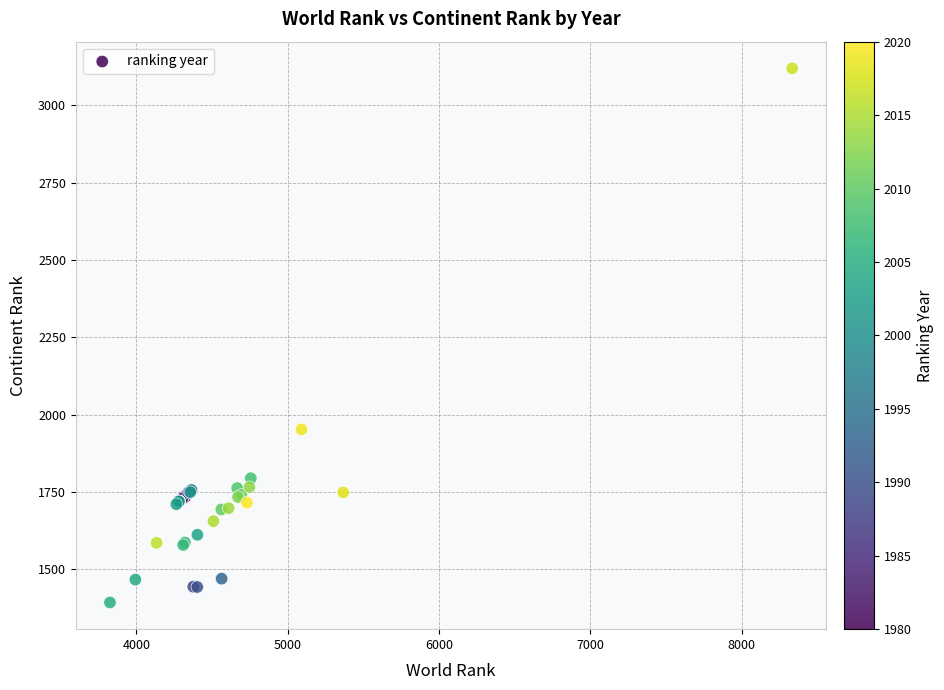

What Y value in the scatter plot is closest to 2256?

1952